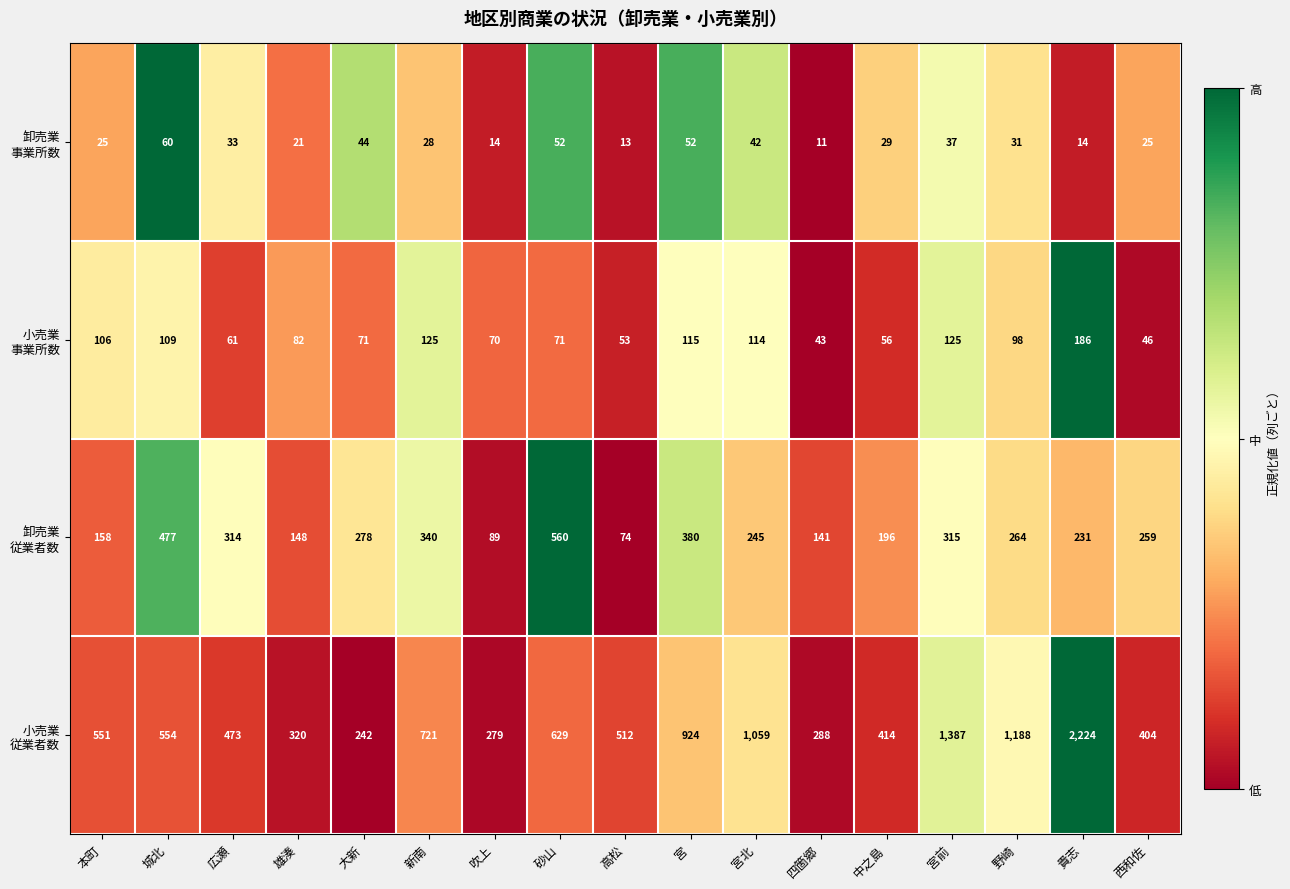

What is the total value across all series at 大新?

635